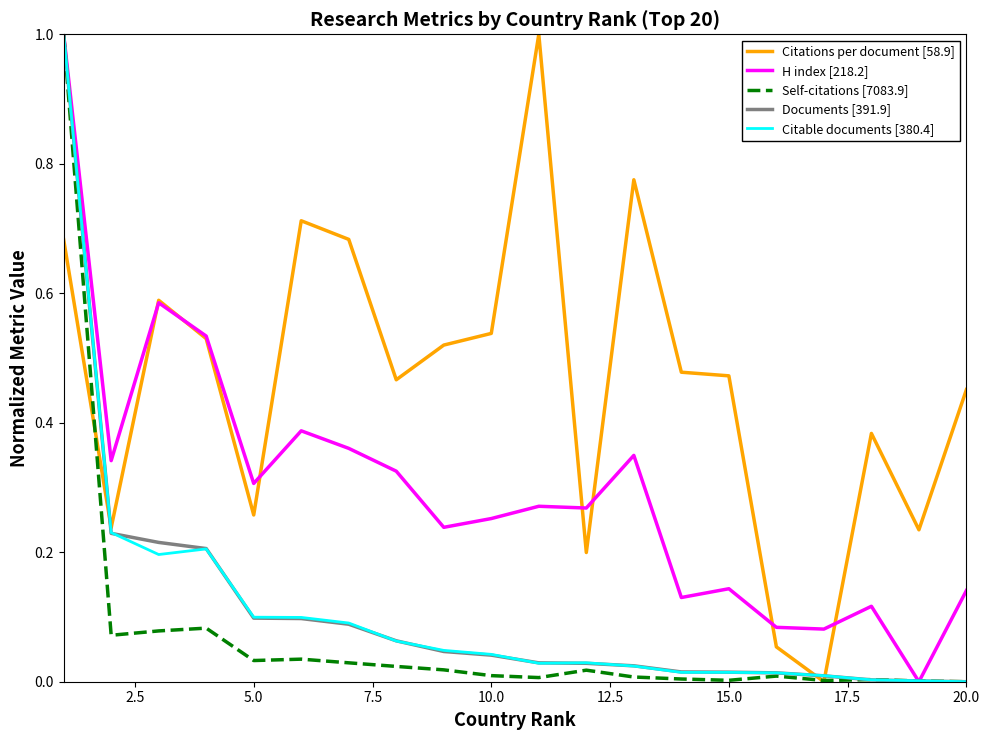

What is the highest value of the Citations per document [58.9] series?

1.0